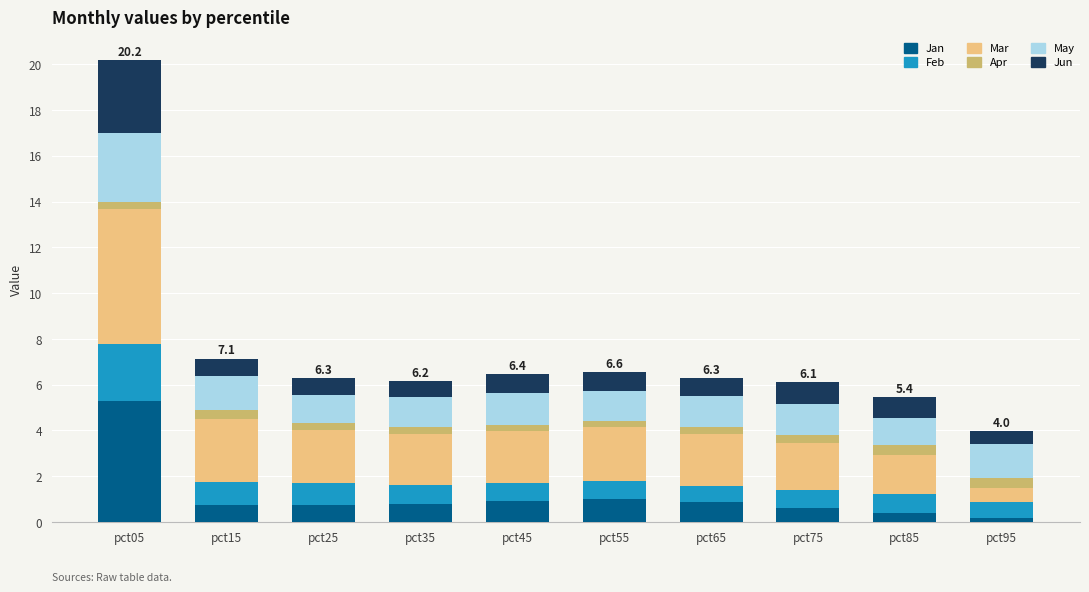

What is the difference between the maximum and second lowest values in the Jan series?

4.9